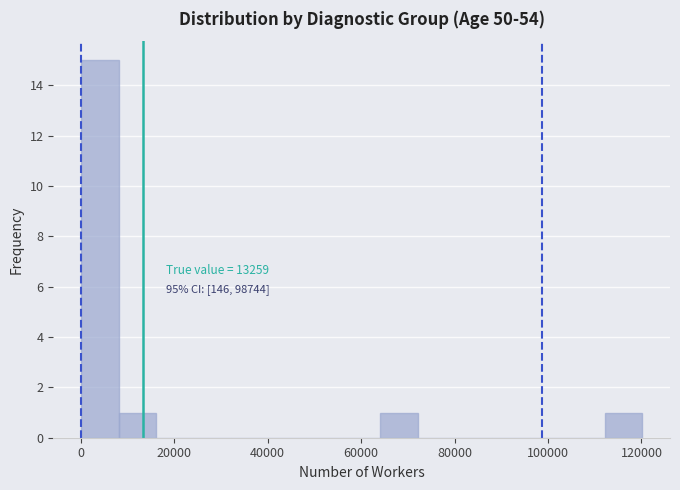

Read against the x-axis, roughly where is the centre of the tallest bar?

4000